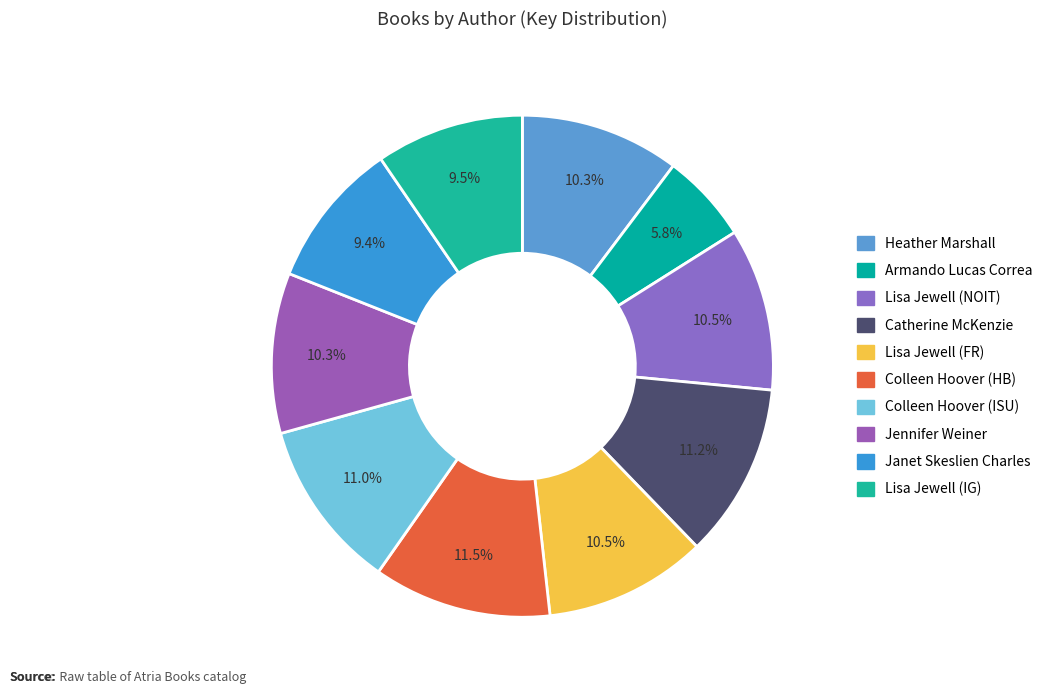

Count the number of slices in the pie.

10